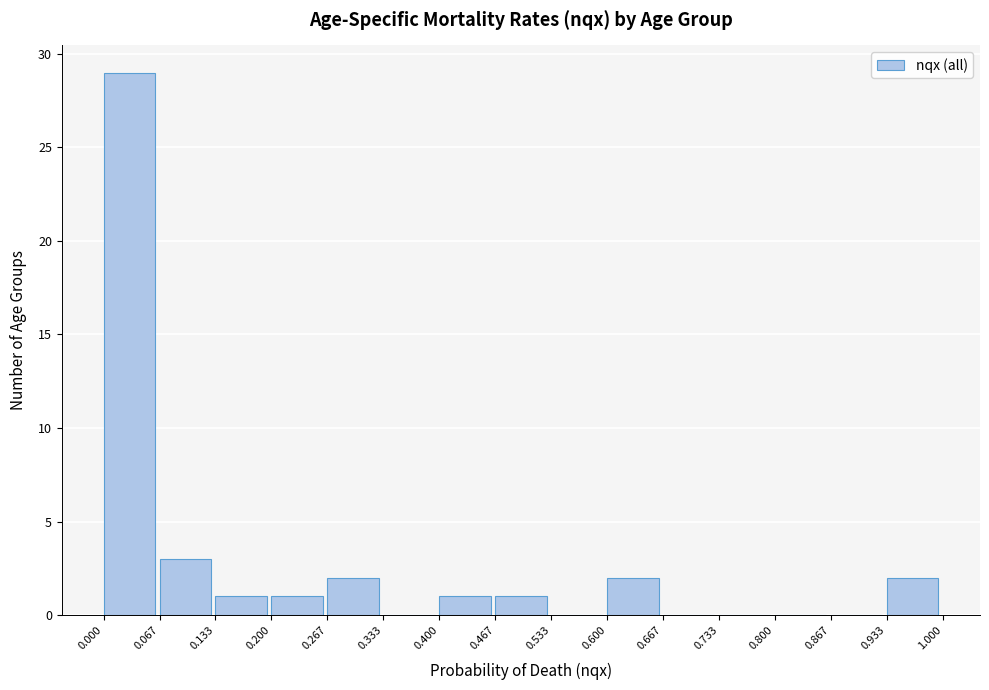

What is the height of the bar covering 0.400 to 0.467 on the x-axis? The values are not printed on the chart, so give them approximately, as read against the axis.

1